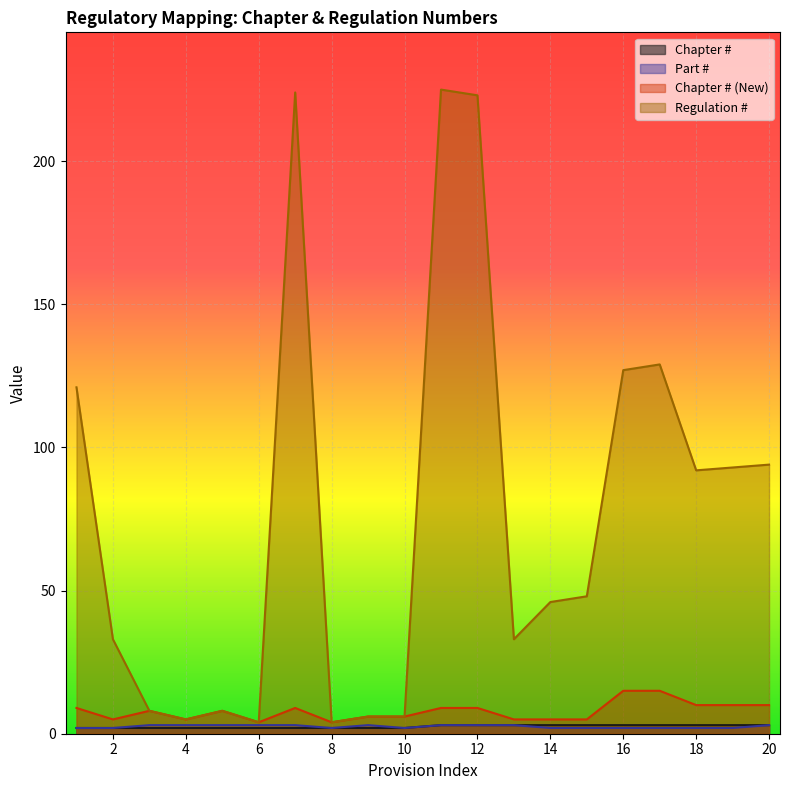

At 10, list the series in order from largest to smallest.

Chapter # (New), Regulation #, Chapter #, Part #